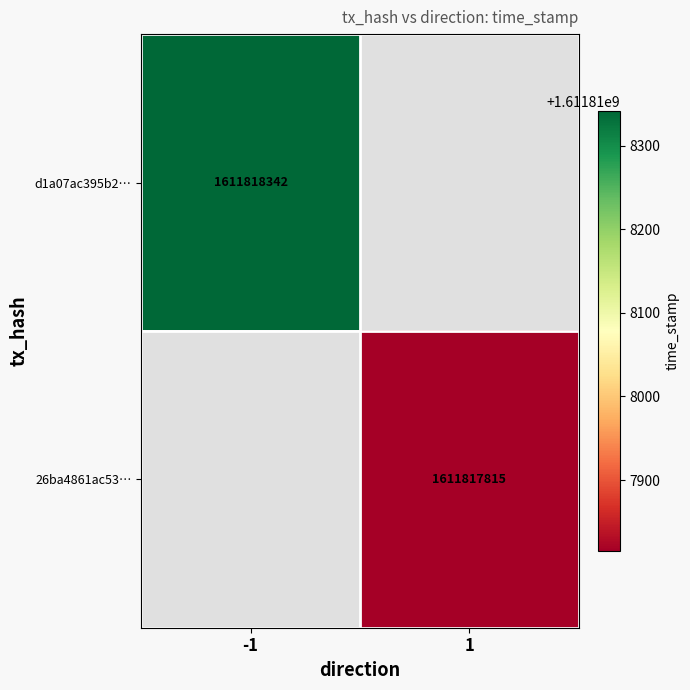

Is the value of 26ba4861ac53… at 1 greater than the value of d1a07ac395b2… at -1?

No